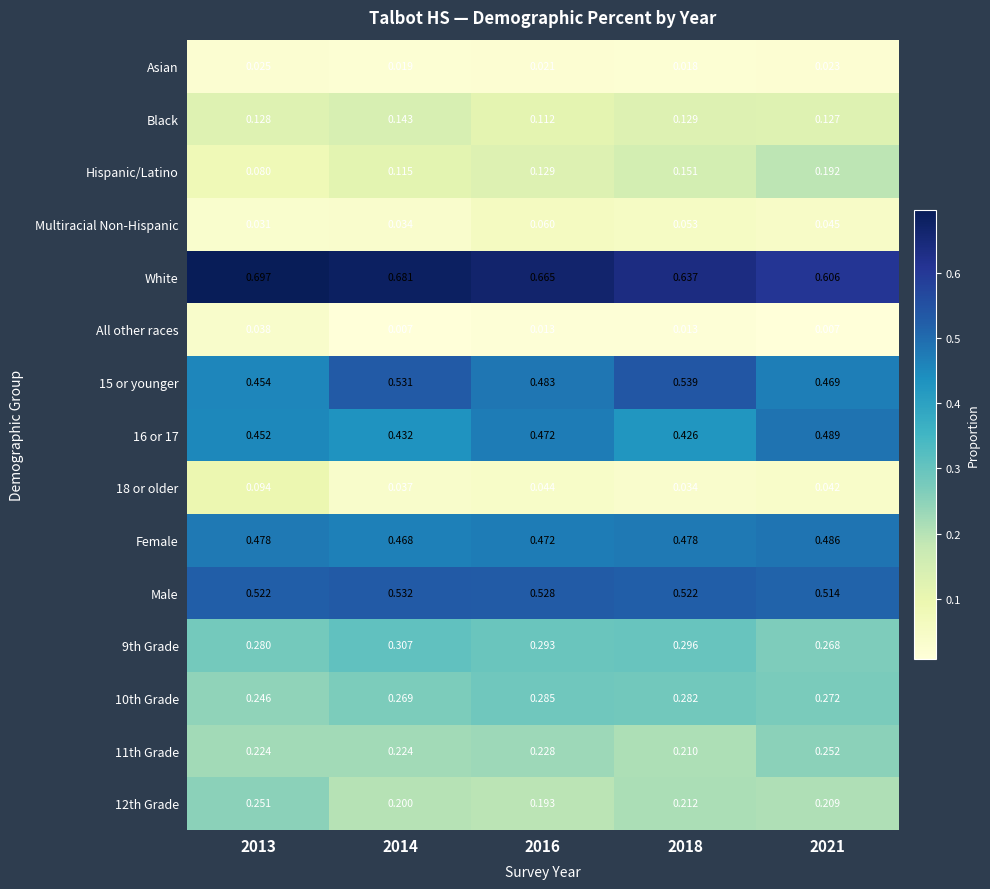

Which series has the largest total across all categories?

White